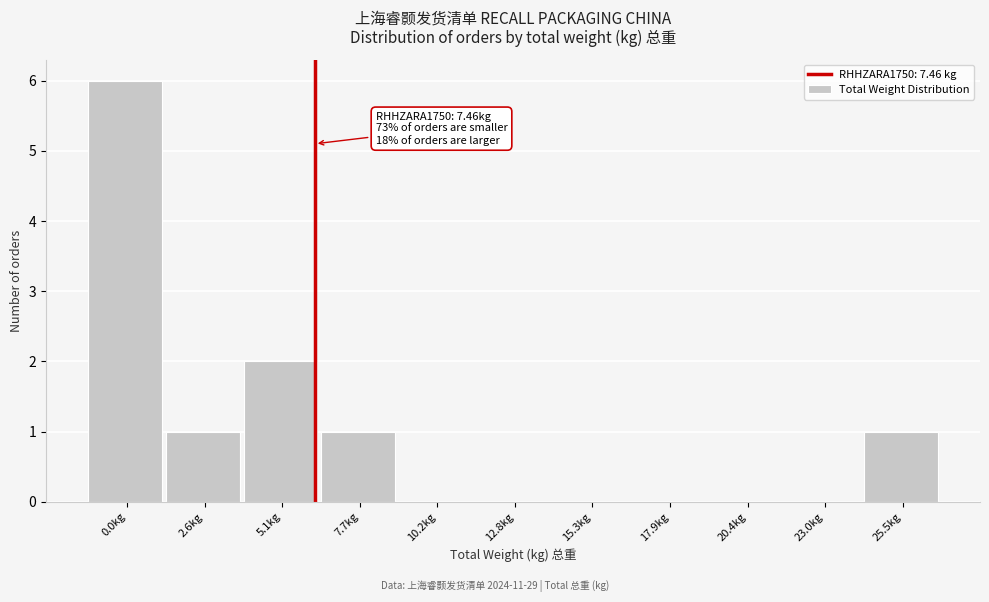

Reading left to right, what are all the values shown in this chart?

0.0kg=6	2.6kg=1	5.1kg=2	7.7kg=1	10.2kg=0	12.8kg=0	15.3kg=0	17.9kg=0	20.4kg=0	23.0kg=0	25.5kg=1